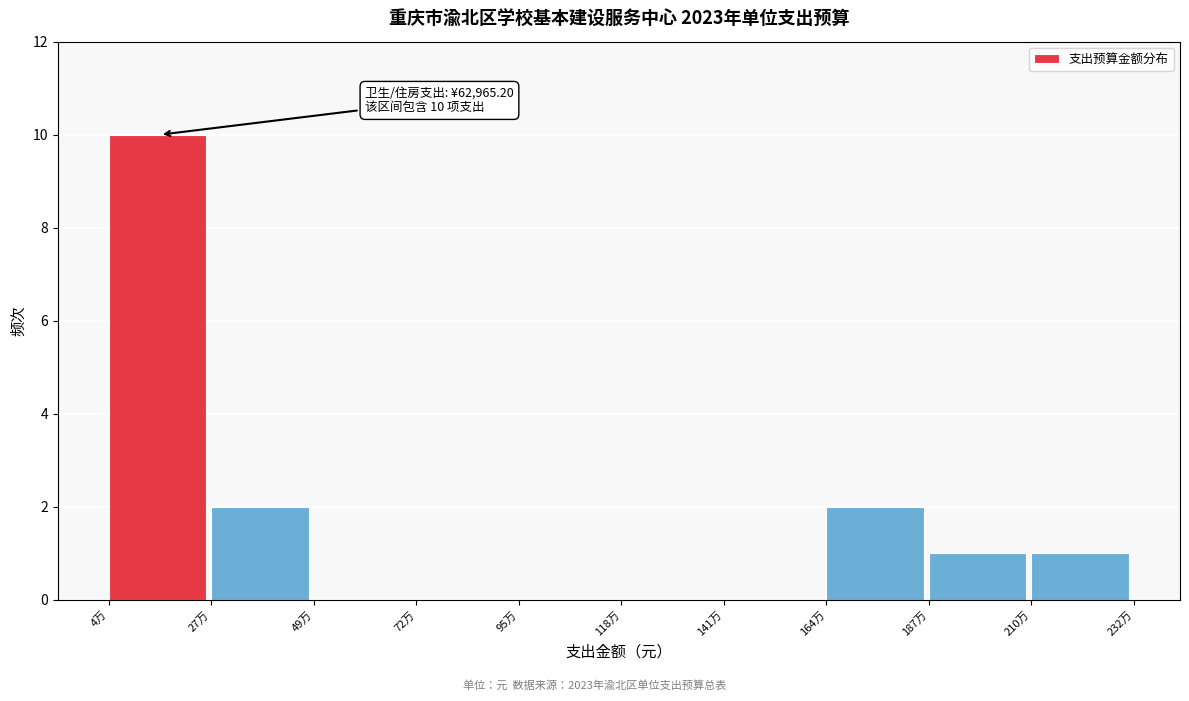

Reading left to right, list all the values displayed in this chart.

4万=10	27万=2	49万=0	72万=0	95万=0	118万=0	141万=0	164万=2	187万=1	210万=1